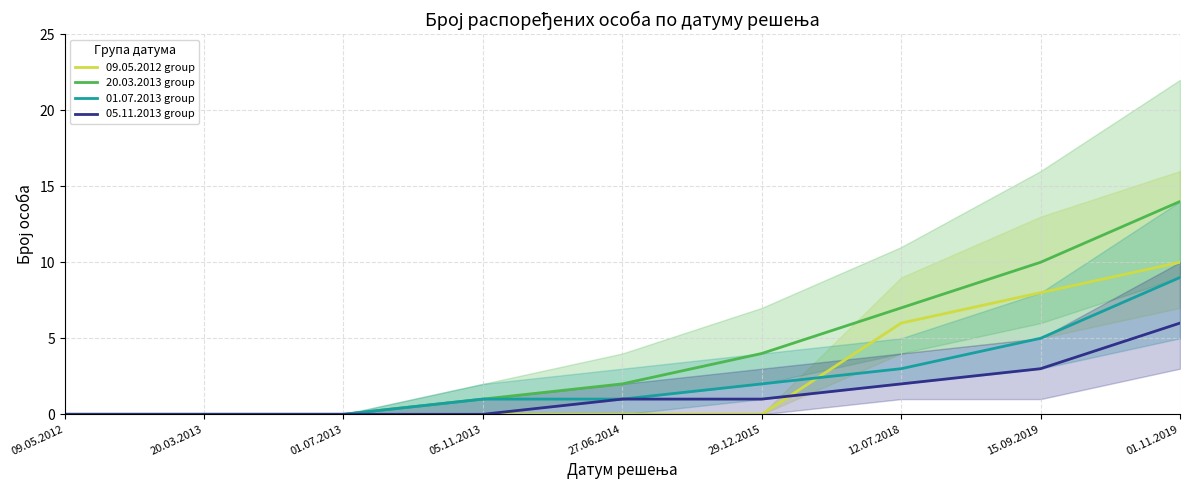

What is the label of the 5th point from the right?

27.06.2014